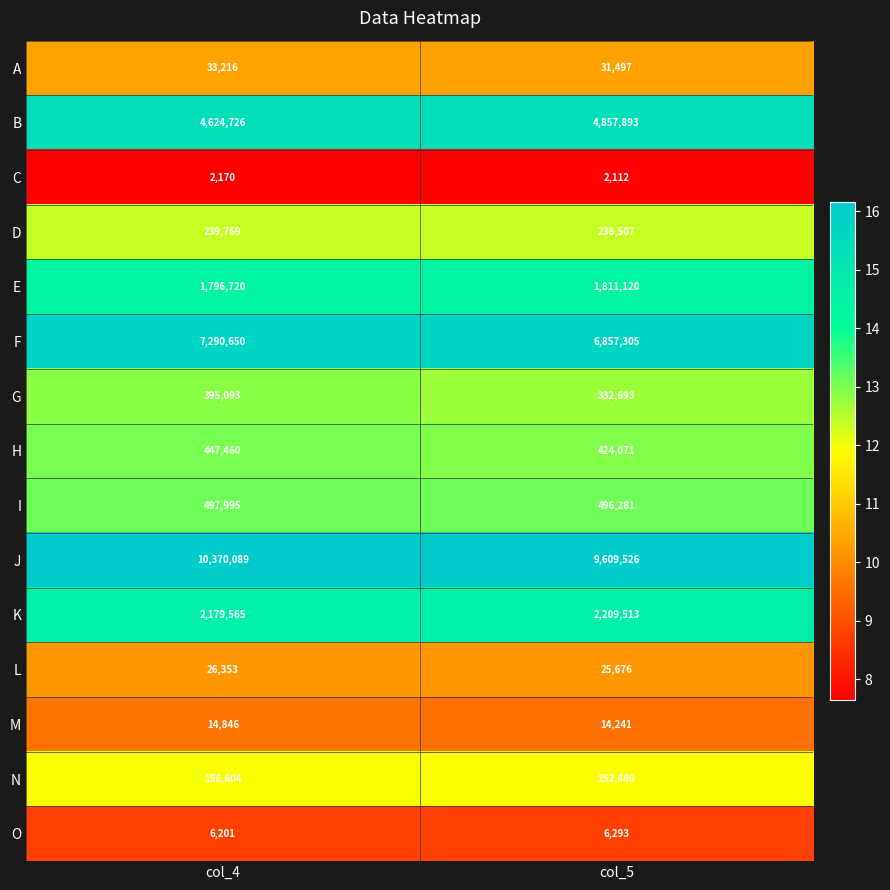

At which category is the sum across all series the highest?

col_4